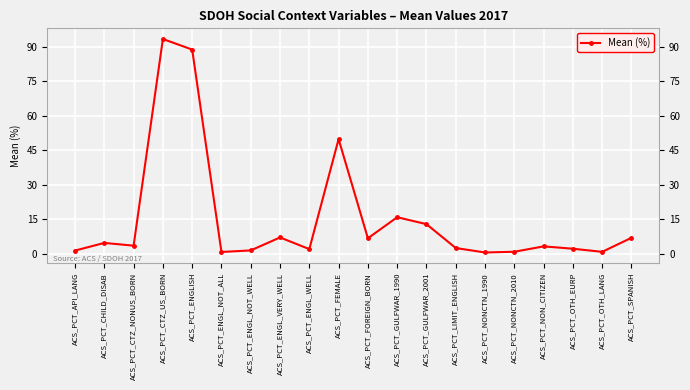

What is the average value?

15.3